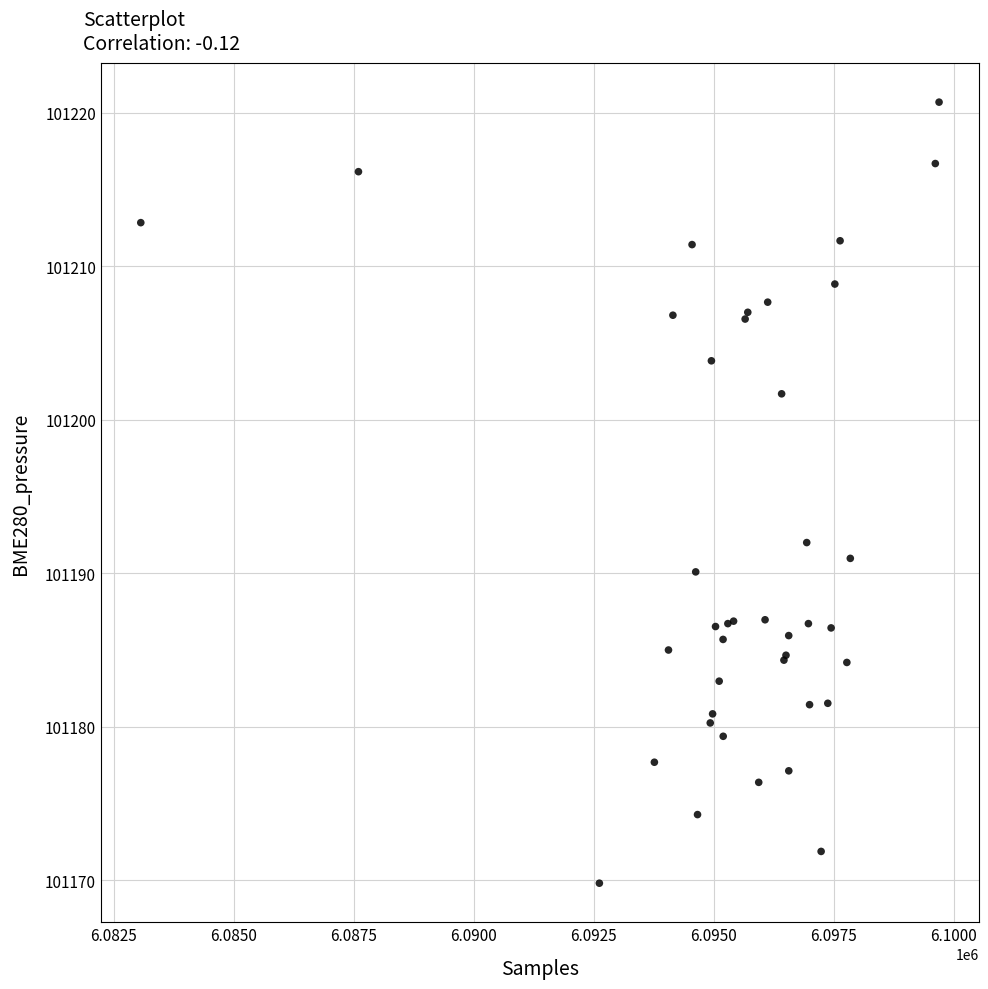

What Y value in the scatter plot is closest to 101195?

101192.0